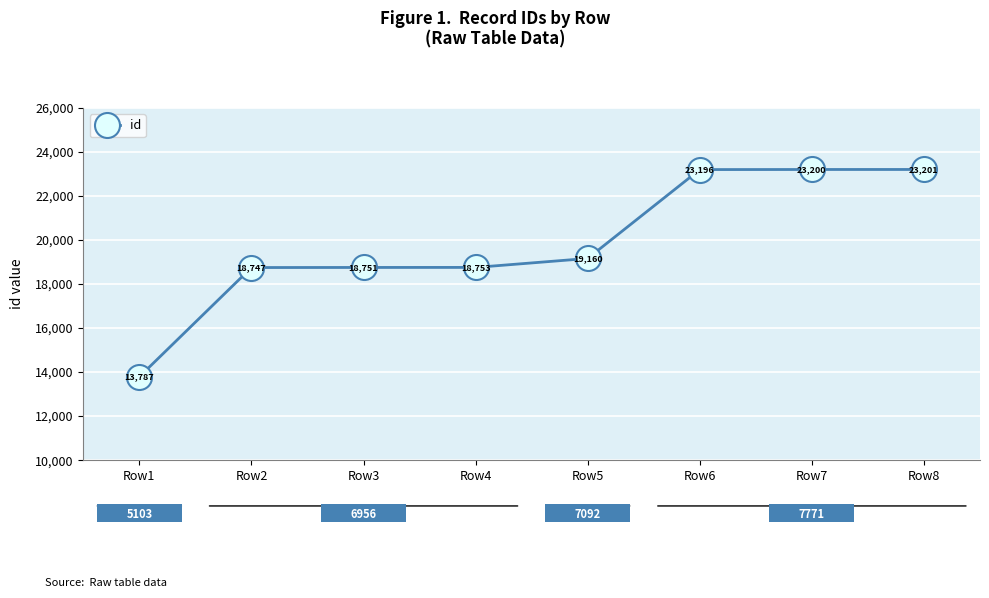

Which label corresponds to the smallest value in the chart?

Row1